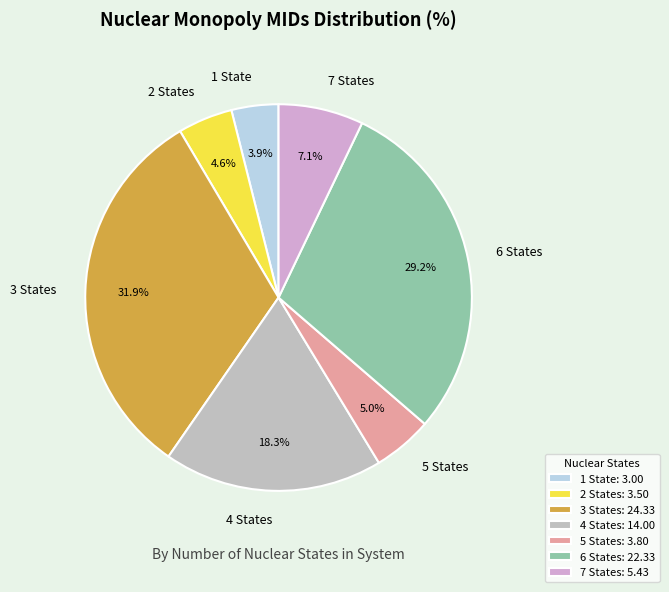

Does any single category account for the majority?

No